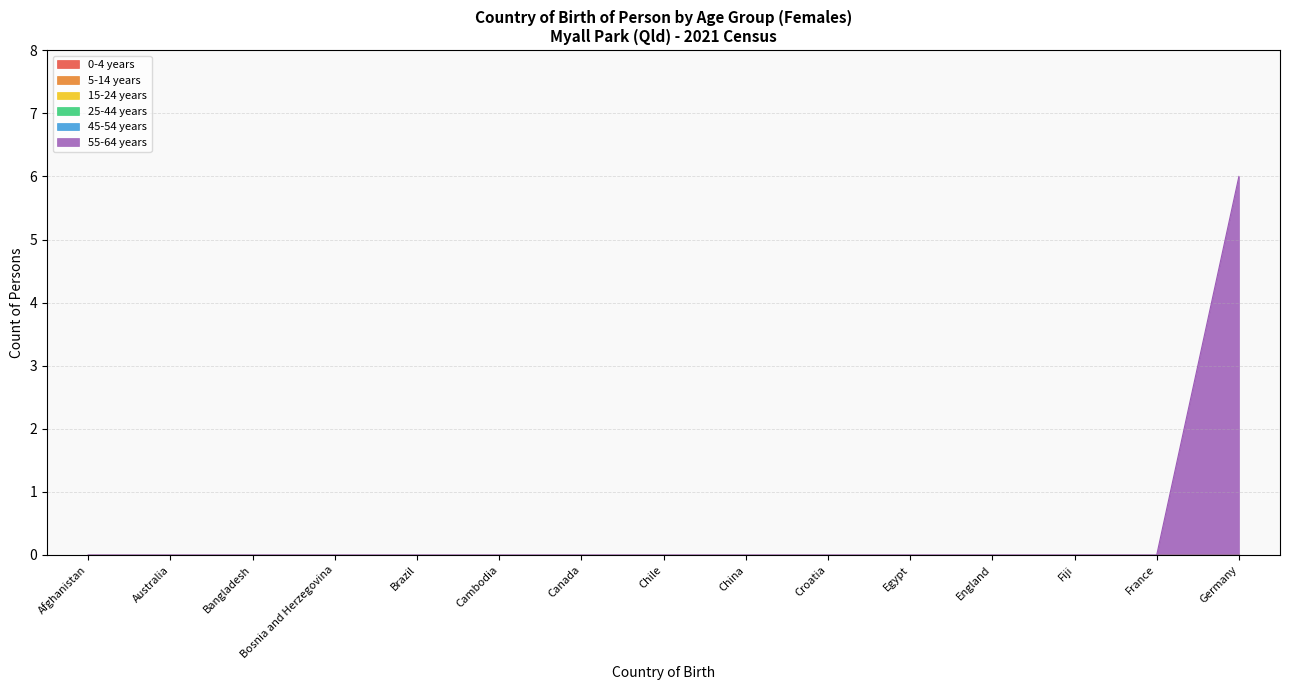

Between Croatia and Fiji, which is larger?

Croatia